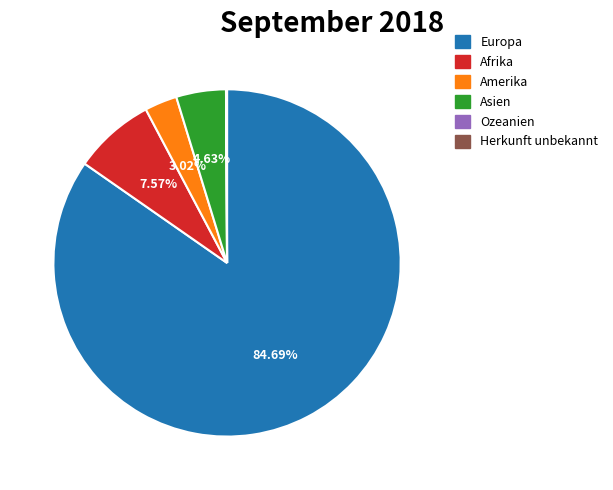

Is it true that Afrika is 8% of the pie?

True